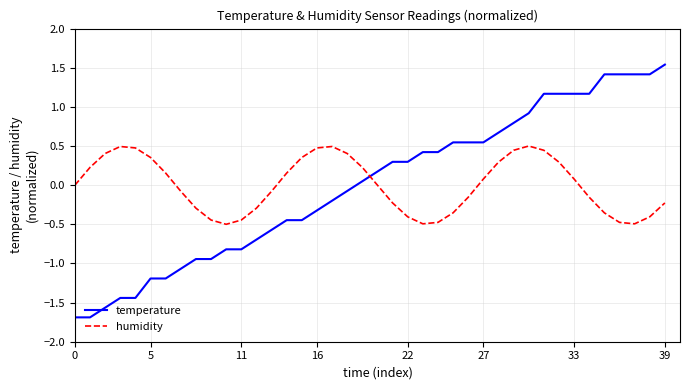

Which series ends up on top after the final intersection of temperature and humidity?

temperature